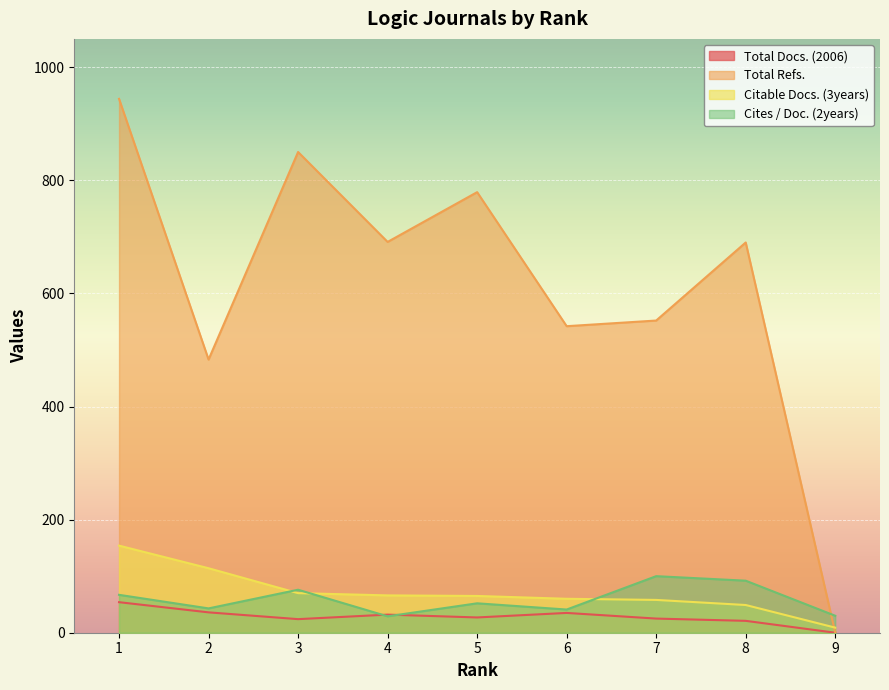

At which category does Total Refs. reach its first local valley?

2